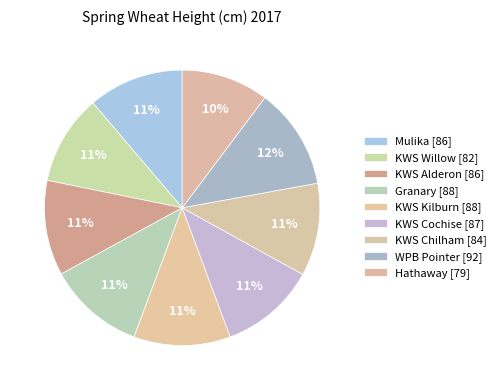

How many slices are in this pie chart?

9